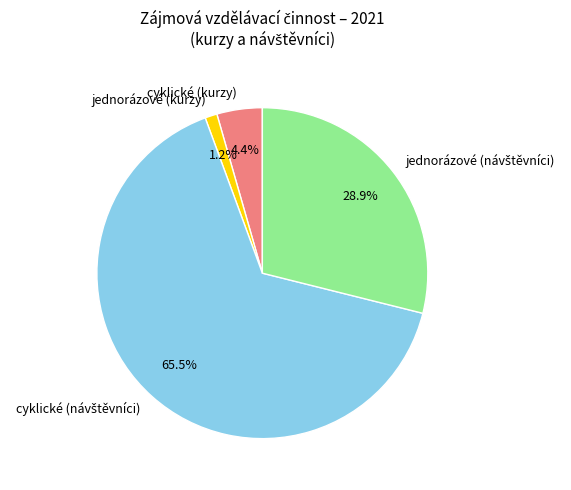

Between jednorázové (kurzy) and cyklické (kurzy), which is larger?

cyklické (kurzy)